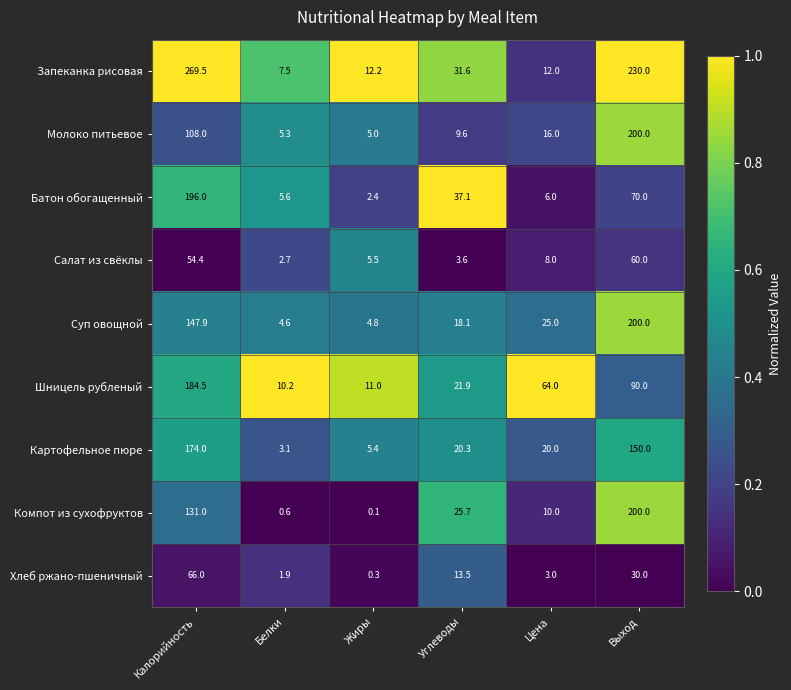

True or false: Батон обогащенный has a value of 7.5 at Белки.

False